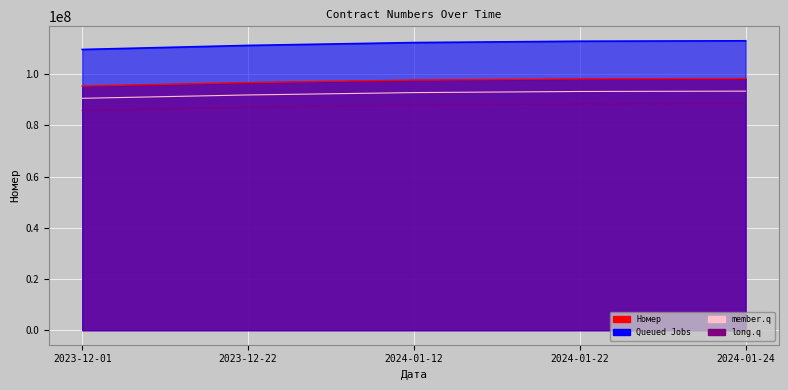

Between 2023-12-22 and 2023-12-01, which is larger?

2023-12-22